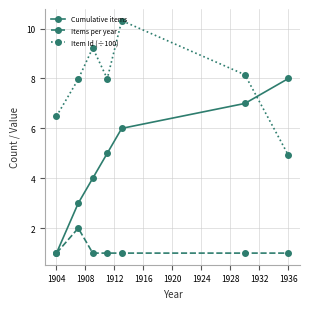

Which series has the largest total across all categories?

Item Id (÷100)